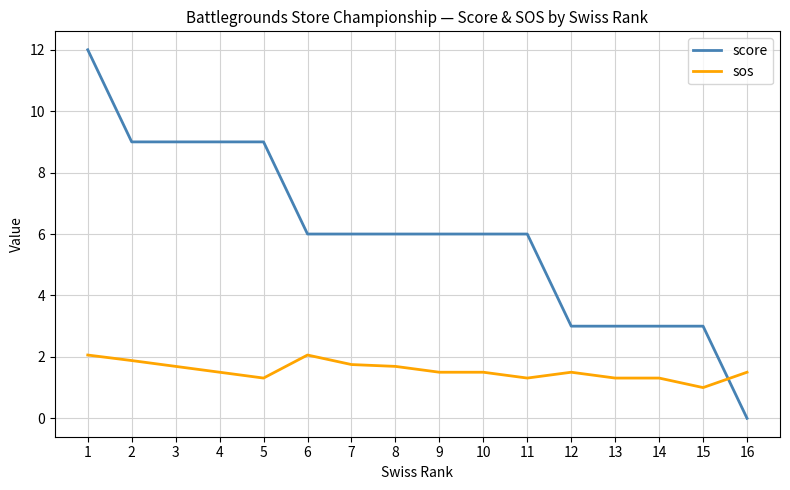

Rank the series at 6 from lowest to highest value.

sos, score